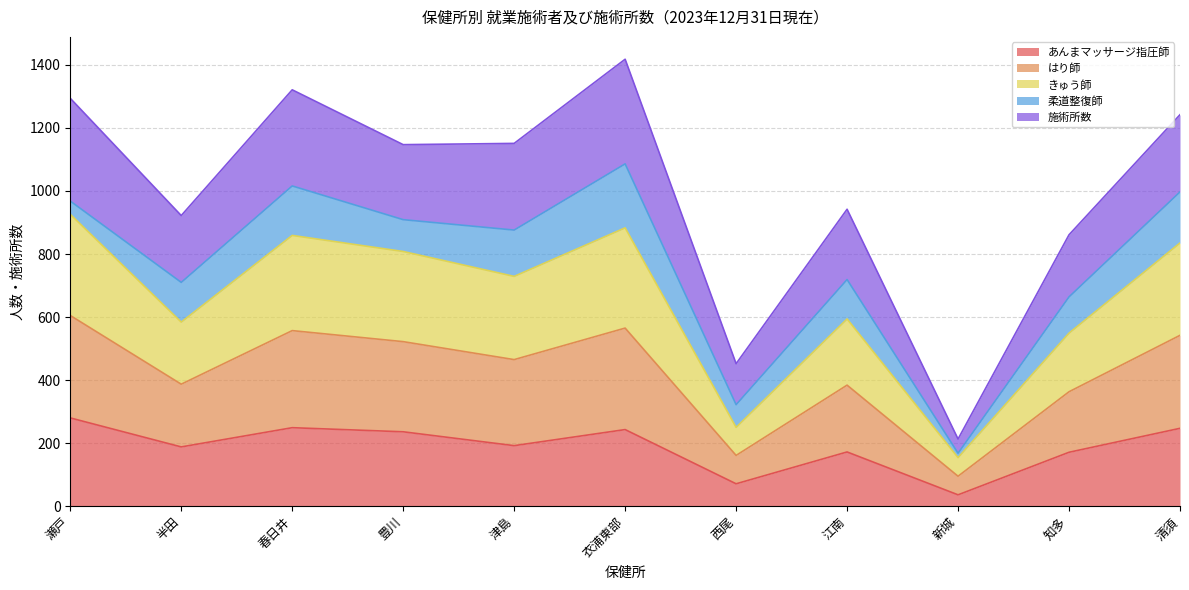

Which series changed the most between 半田 and 豊川?

はり師